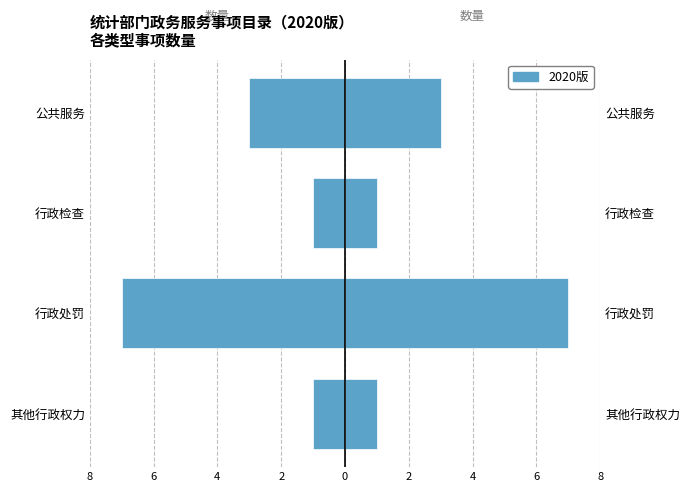

How many values in the 数量（右） series are below 3?

2